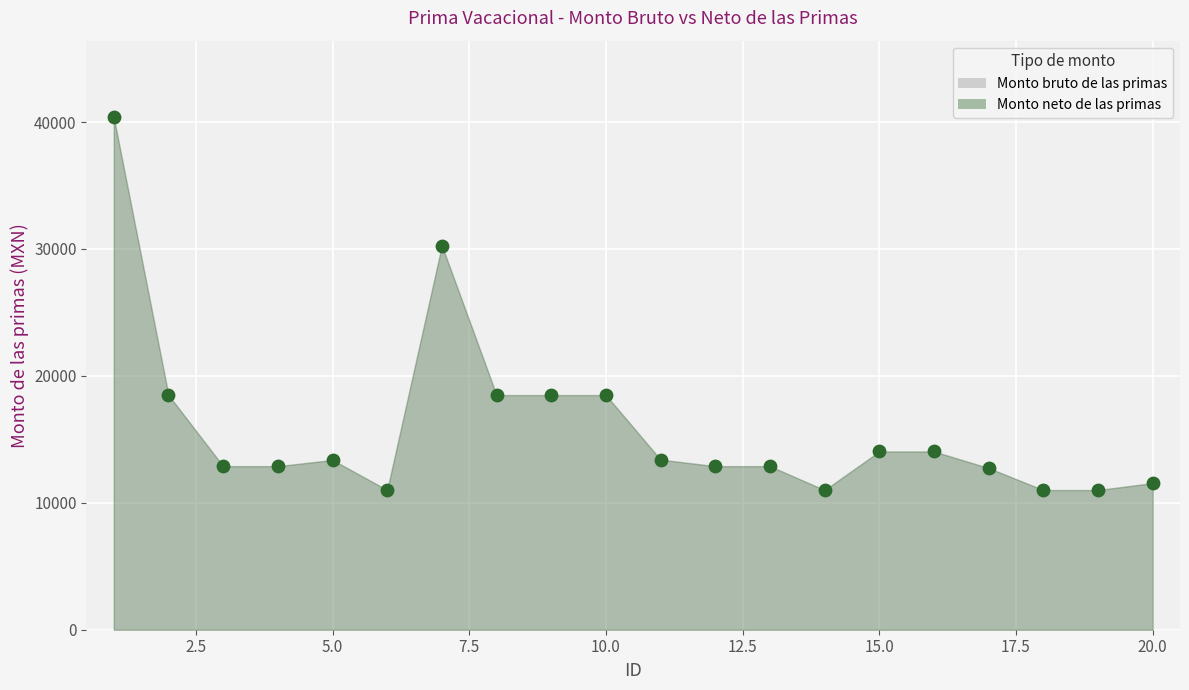

At which category is the sum across all series the highest?

1